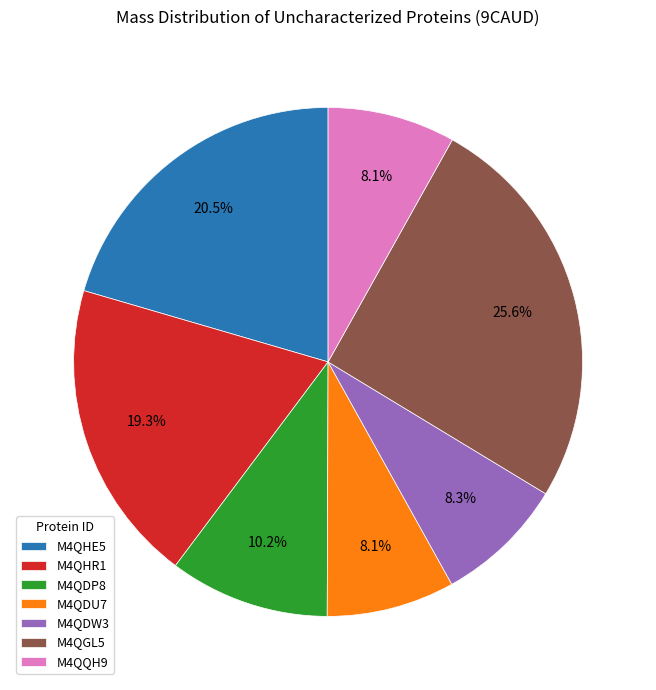

Approximately how many times larger is the value at M4QDW3 compared to M4QDU7?

1.0